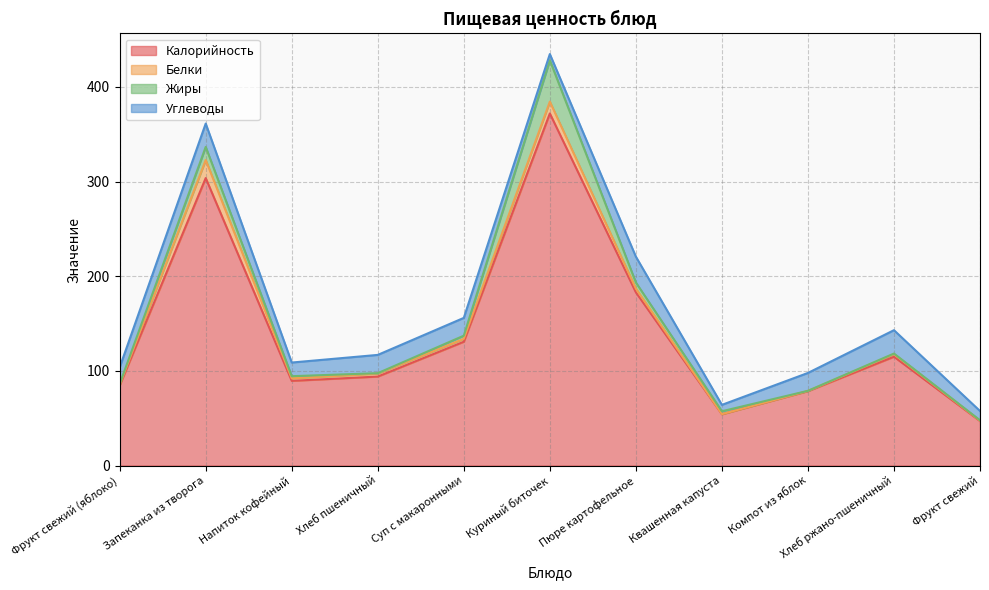

List the series in order of their peak value, lowest first.

Белки, Углеводы, Жиры, Калорийность